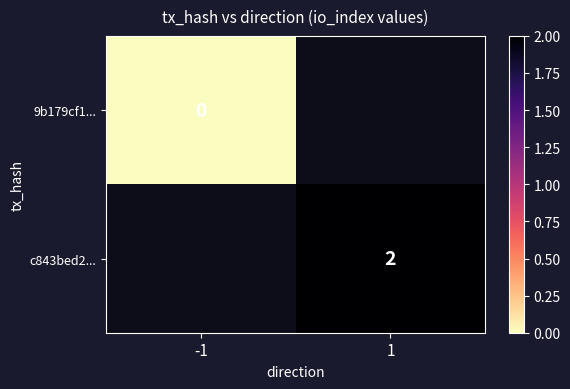

The value of c843bed2... at 1 is 3. True or false?

False